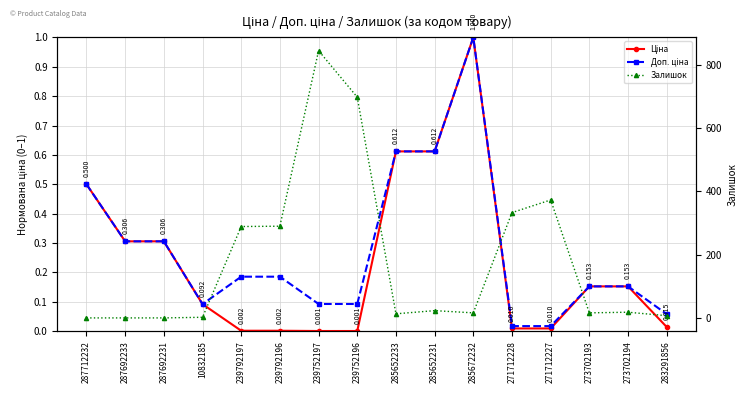

Does the chart have visible grid lines?

Yes